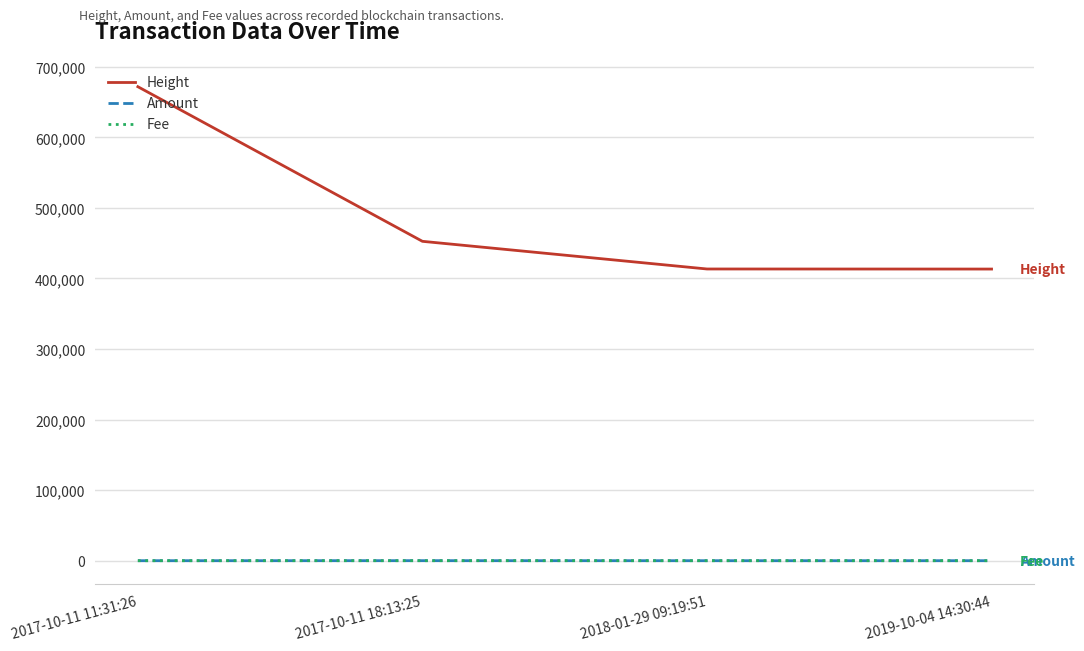

Which series has the largest total across all categories?

Height